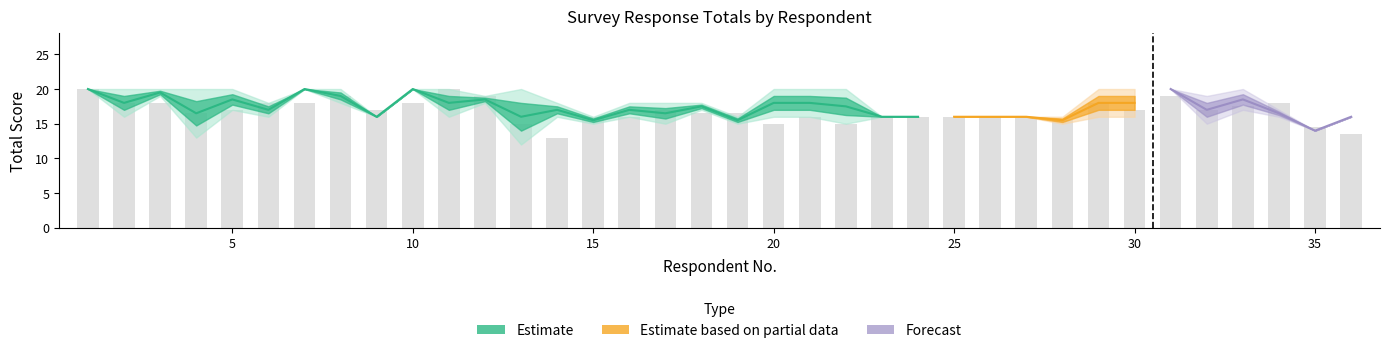

The X1_total series shows 16 at 16. True or false?

True